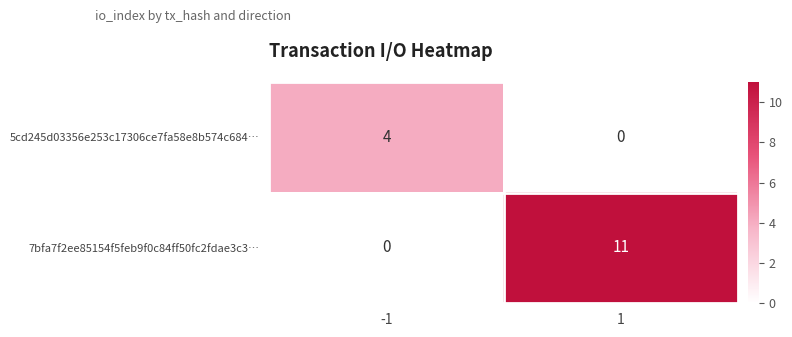

Rank the series at 1 from highest to lowest value.

7bfa7f2ee85154f5feb9f0c84ff50fc2fdae3c3…, 5cd245d03356e253c17306ce7fa58e8b574c684…